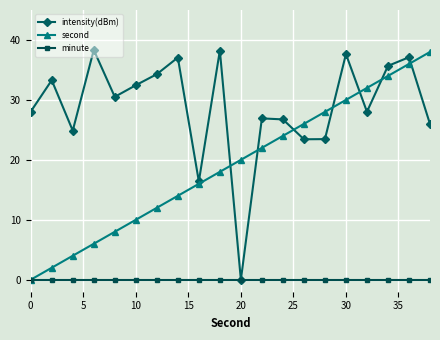

What is the maximum value shown in the chart?

38.3